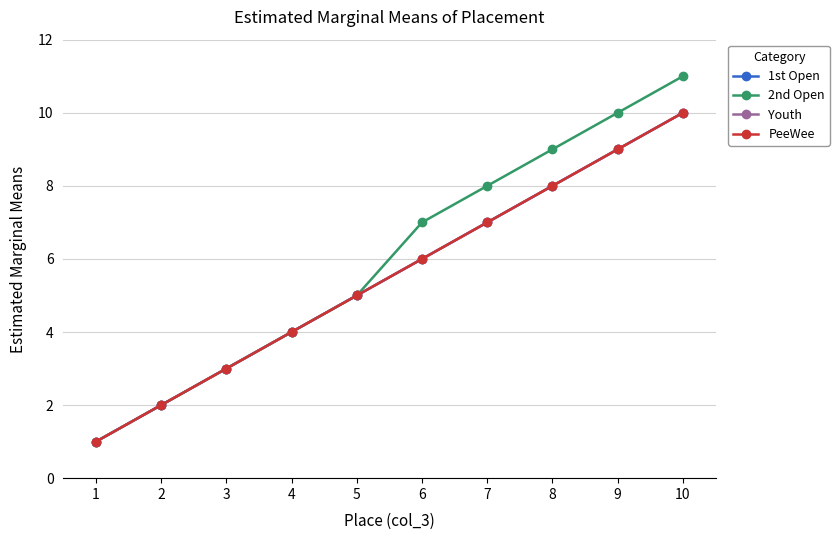

True or false: 1st Open and PeeWee intersect in this chart.

False